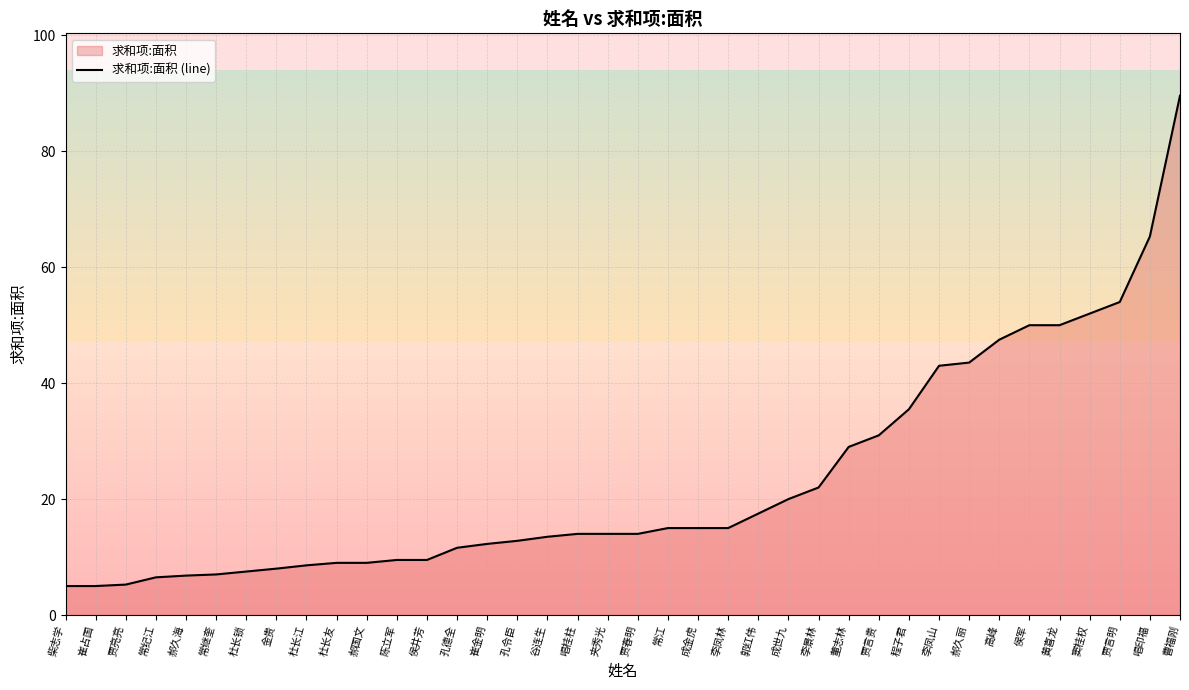

The value at 柴志学 is 1.3. True or false?

False